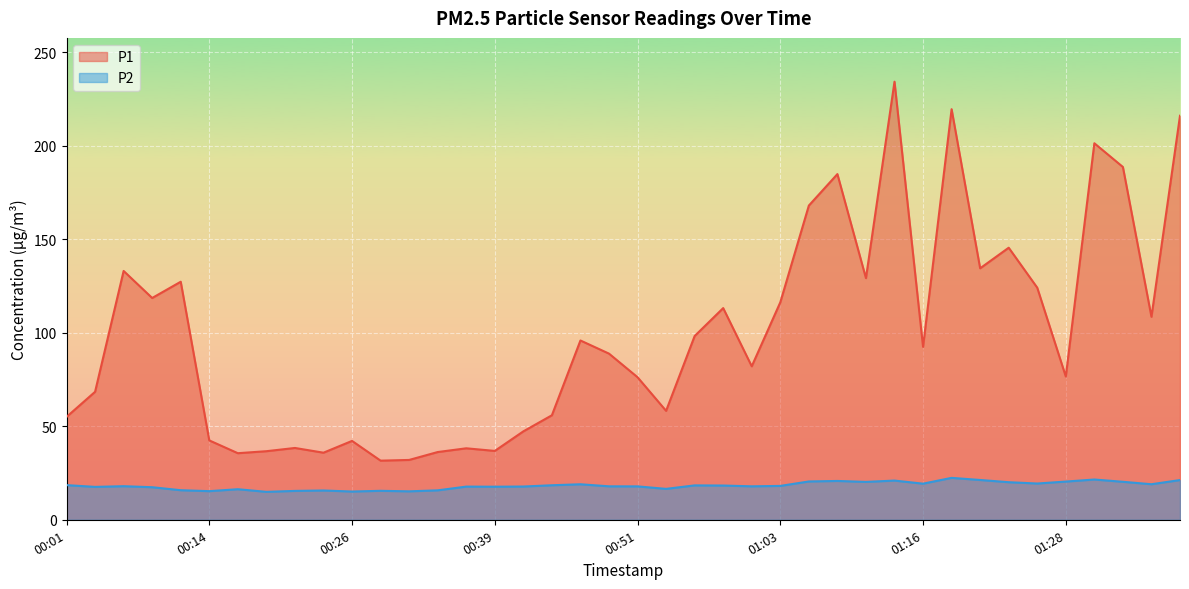

True or false: P2 and P1 cross at least once.

False